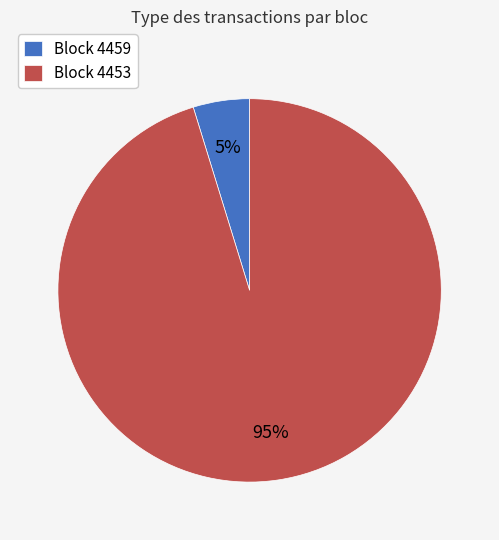

To the nearest percent, what is the difference between the Block 4459 and Block 4453 slice percentages?

90%